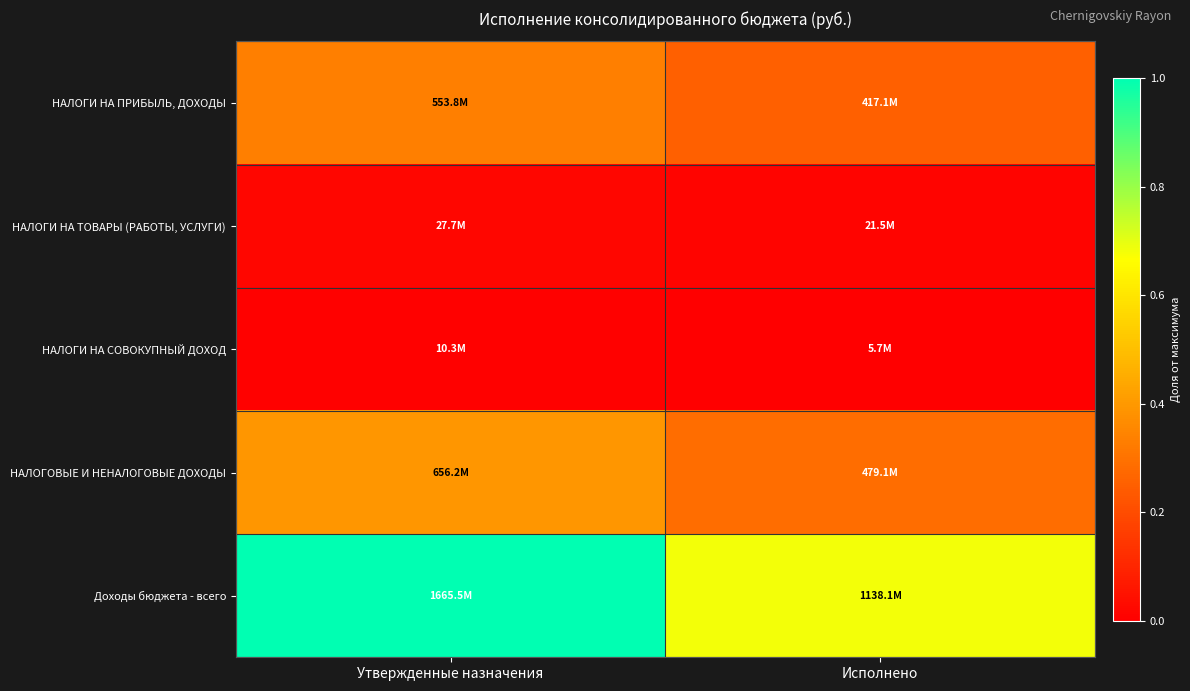

Between Утвержденные назначения and Исполнено, which series saw the biggest shift?

Доходы бюджета - всего